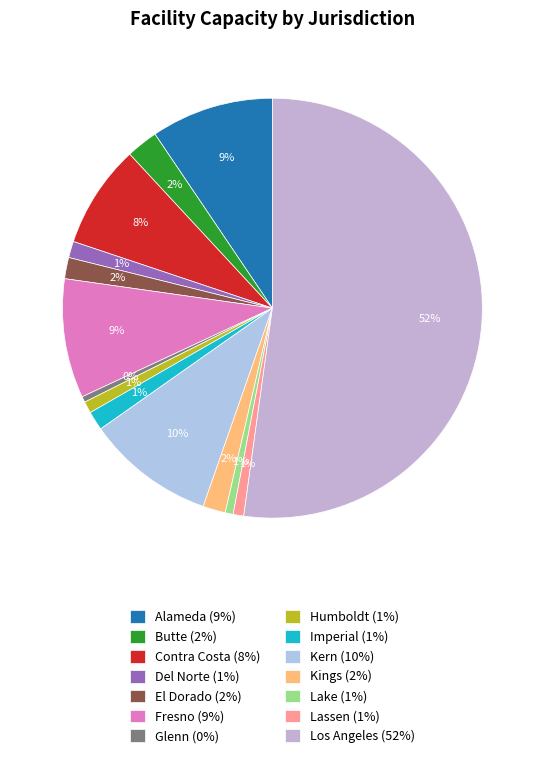

To the nearest percent, what is the average slice percentage?

7%